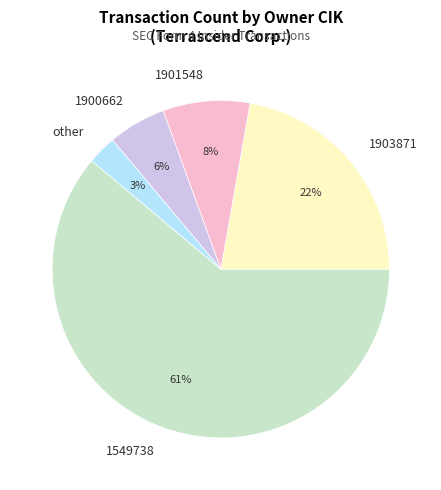

Do 1903871 and other together represent more than half of the pie?

No